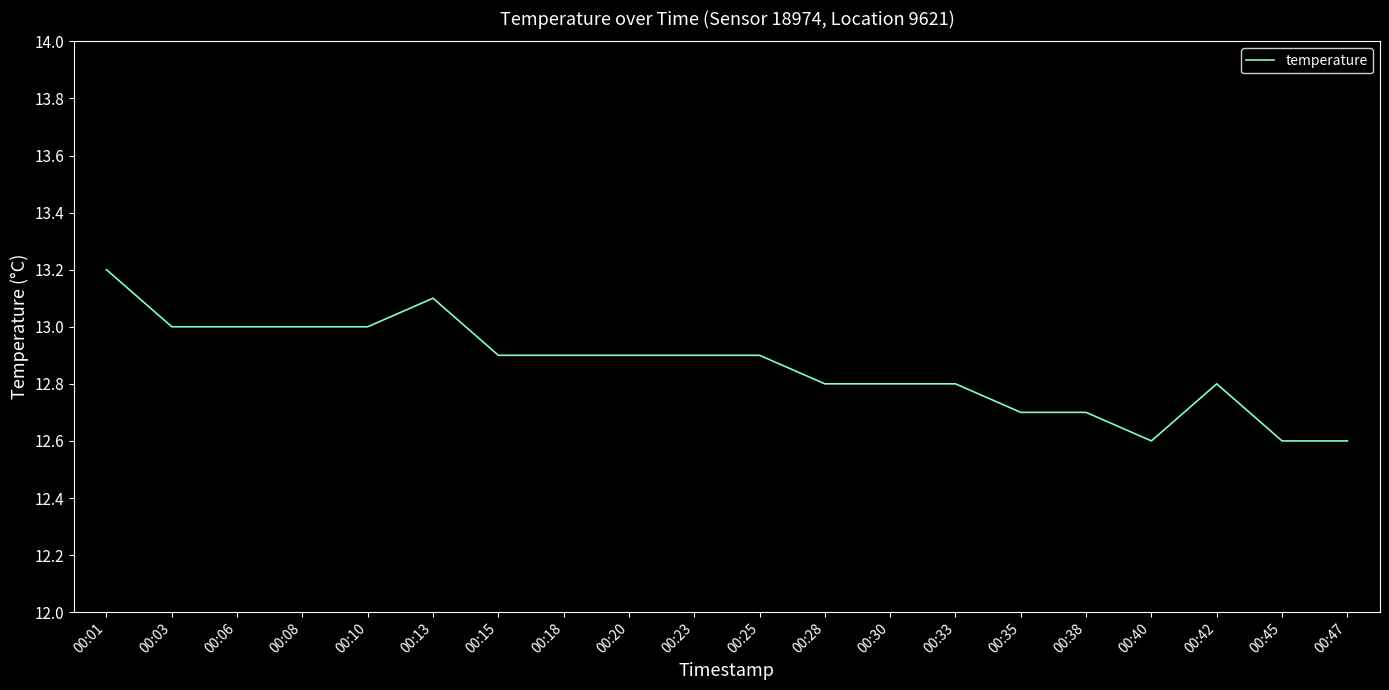

What is the difference between the maximum and minimum values?

0.6